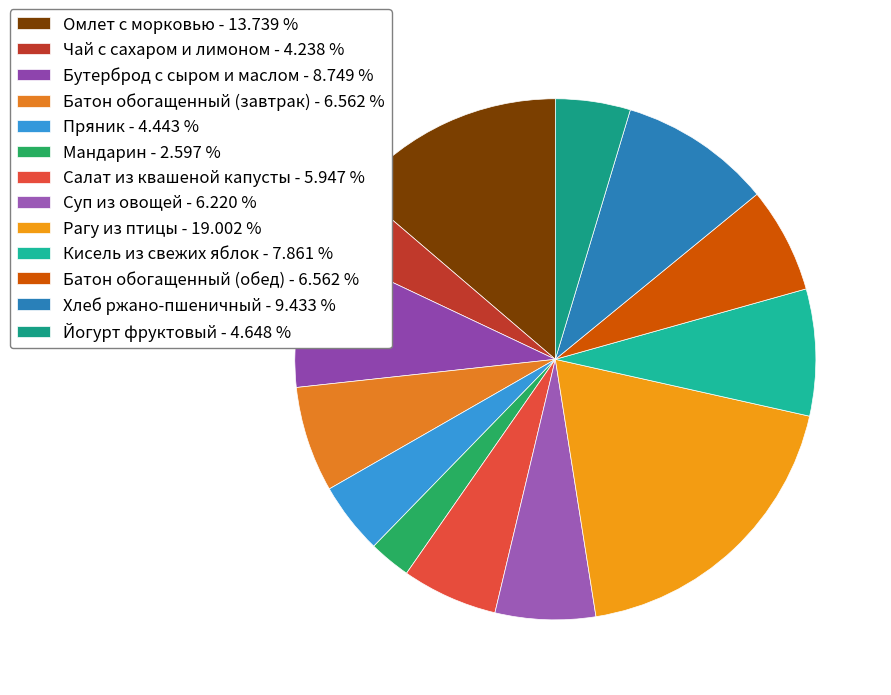

What percentage is NOT represented by Омлет с морковью?

86.3%